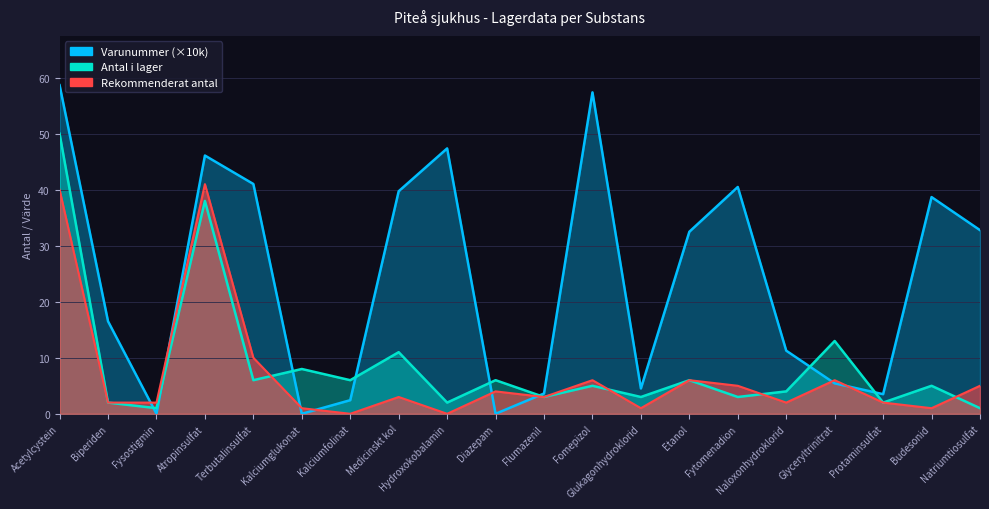

List the series in order of their peak value, highest first.

Varunummer, Antal i lager, Rekommenderat antal